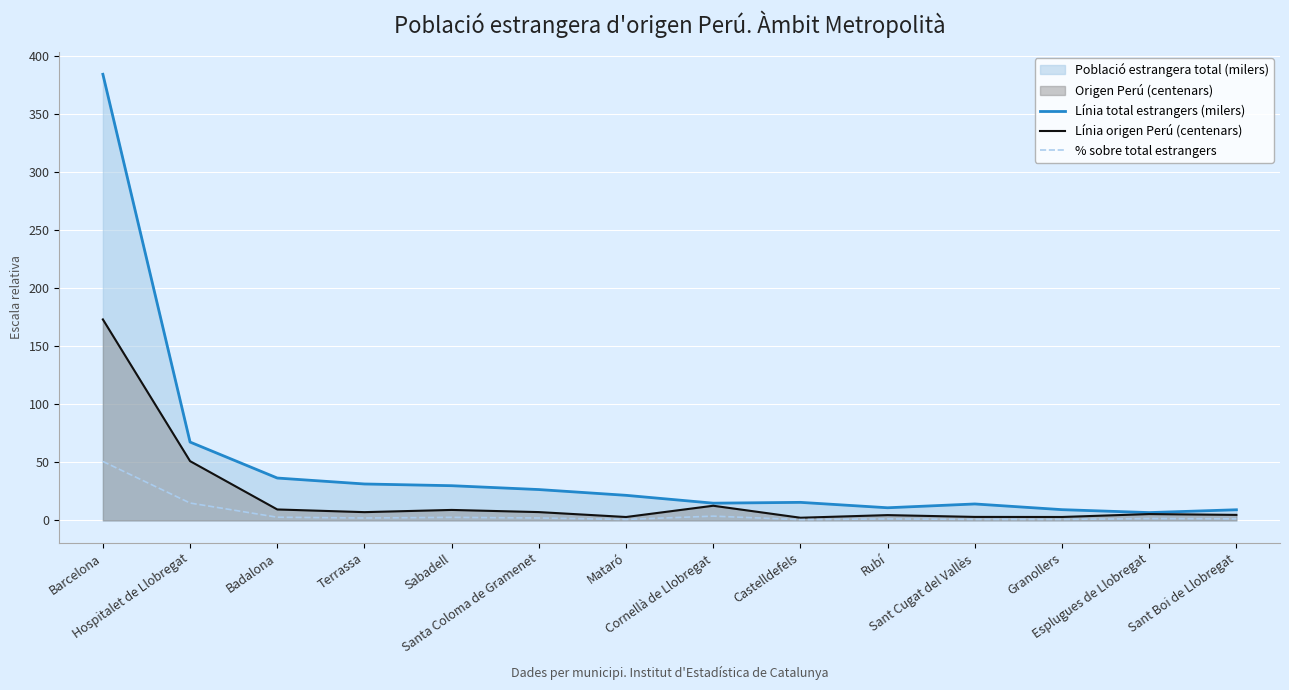

Between Terrassa and Cornellà de Llobregat, which series saw the biggest shift?

Línia total estrangers (milers)